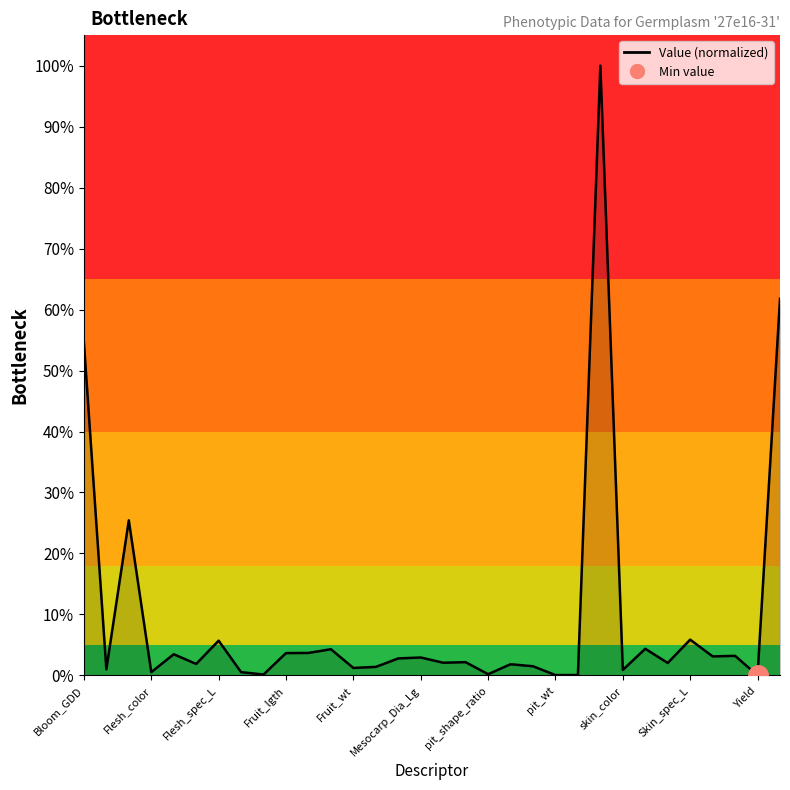

What is the label of the 21st point from the left?

20